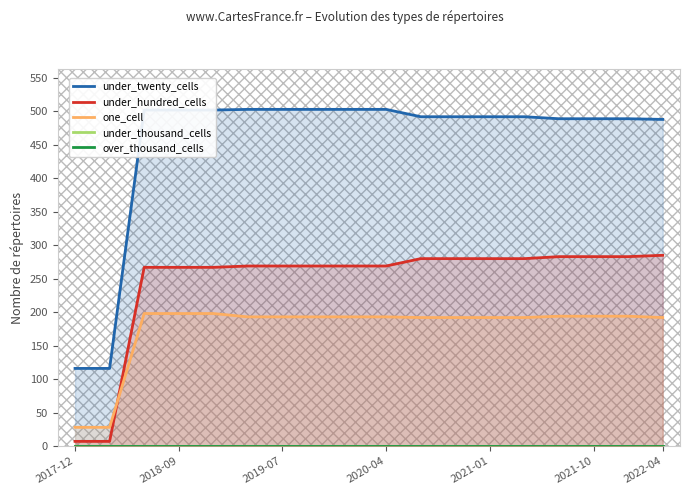

What is the highest value of the under_hundred_cells series?

285